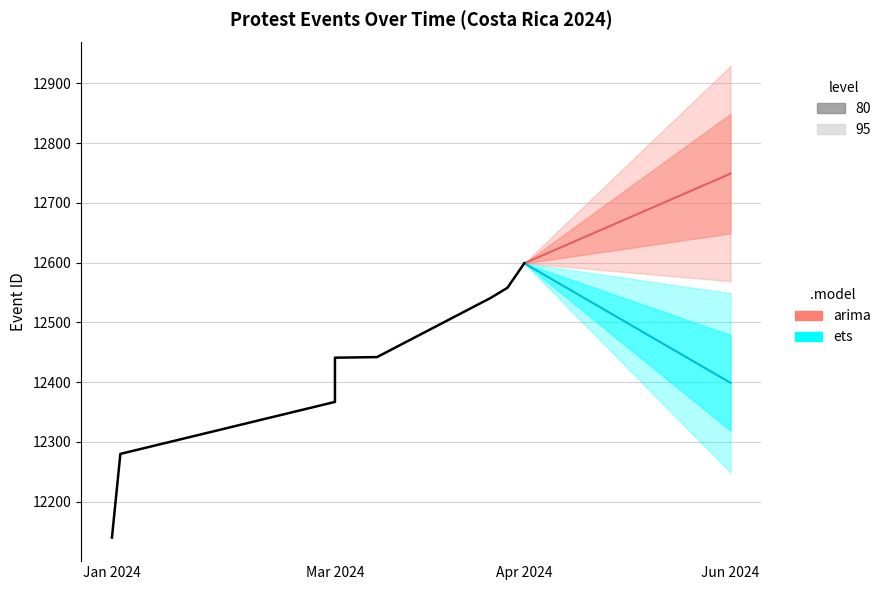

What is the minimum value for arima?

12599.0